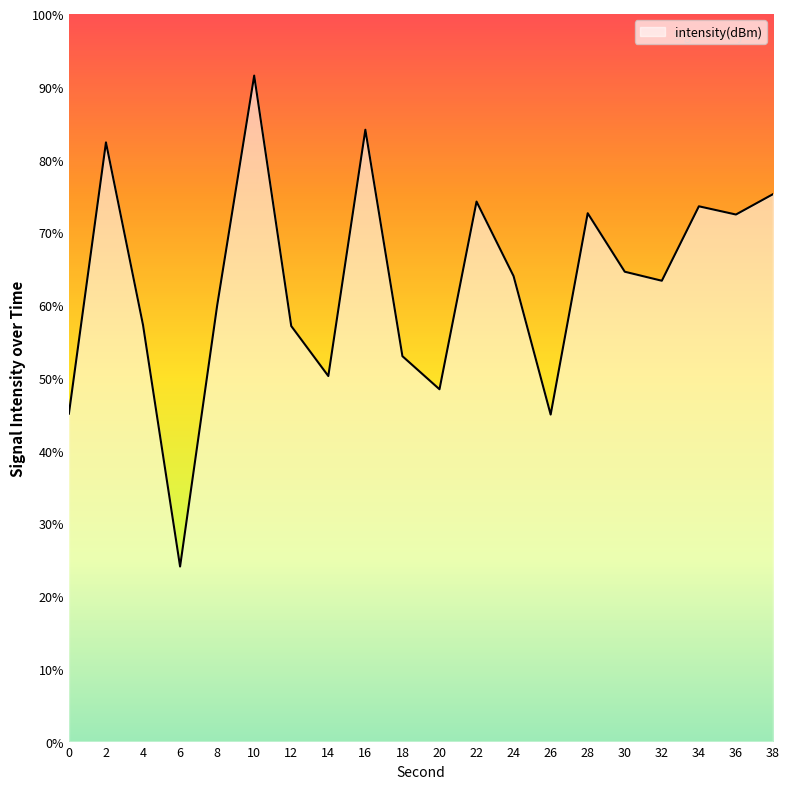

Does the chart display data point markers on the line(s)?

No